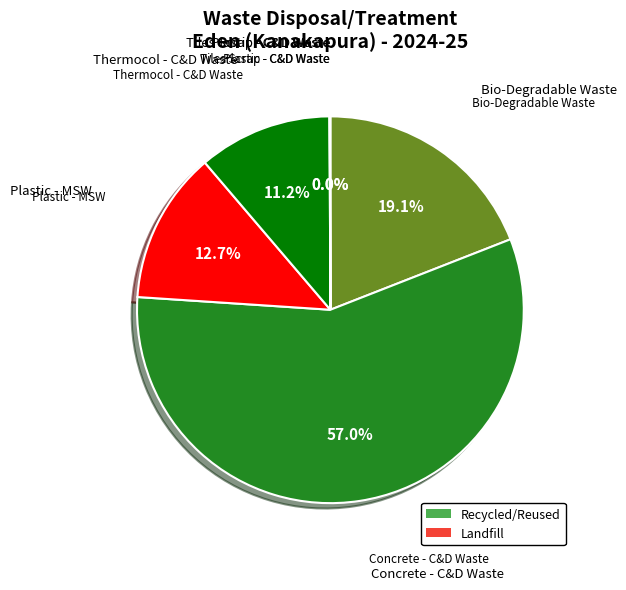

Does any single category account for the majority?

Yes